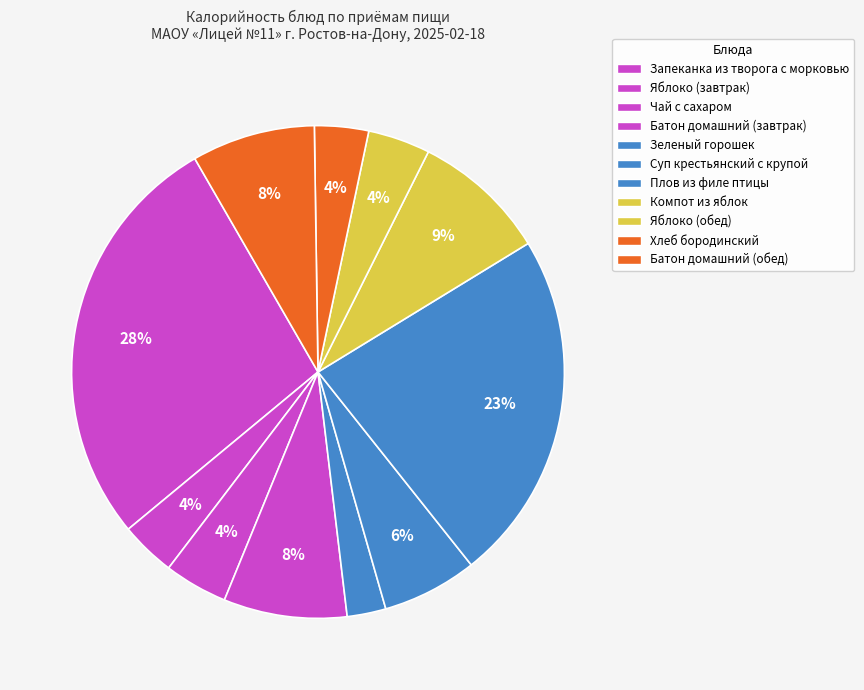

To the nearest percent, what portion does Батон домашний (завтрак) represent?

8%